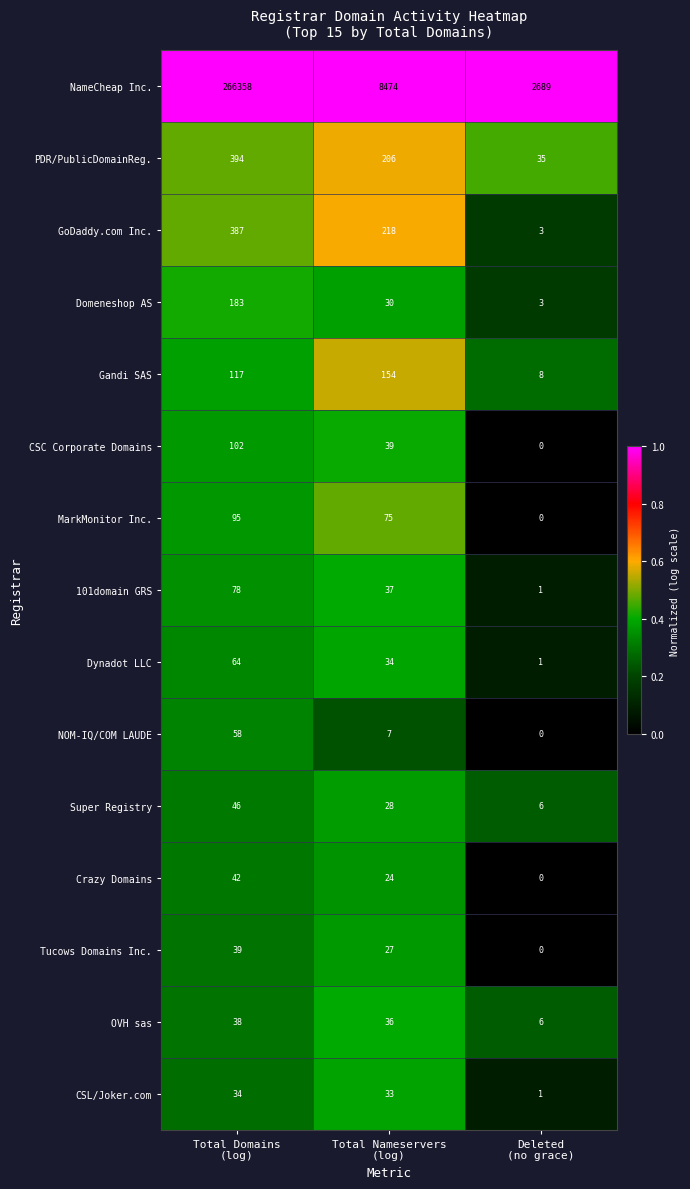

What is the minimum value for NameCheap Inc.?

2689